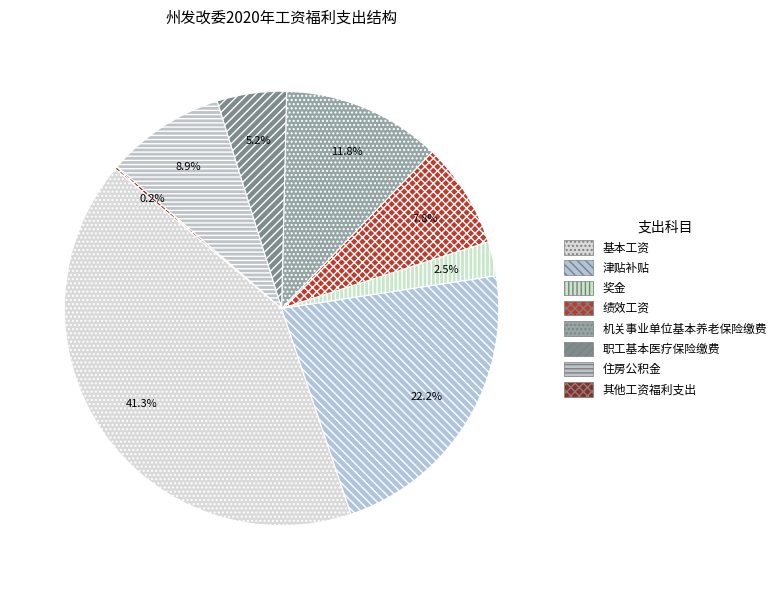

Is there any slice that represents more than half of the pie?

No